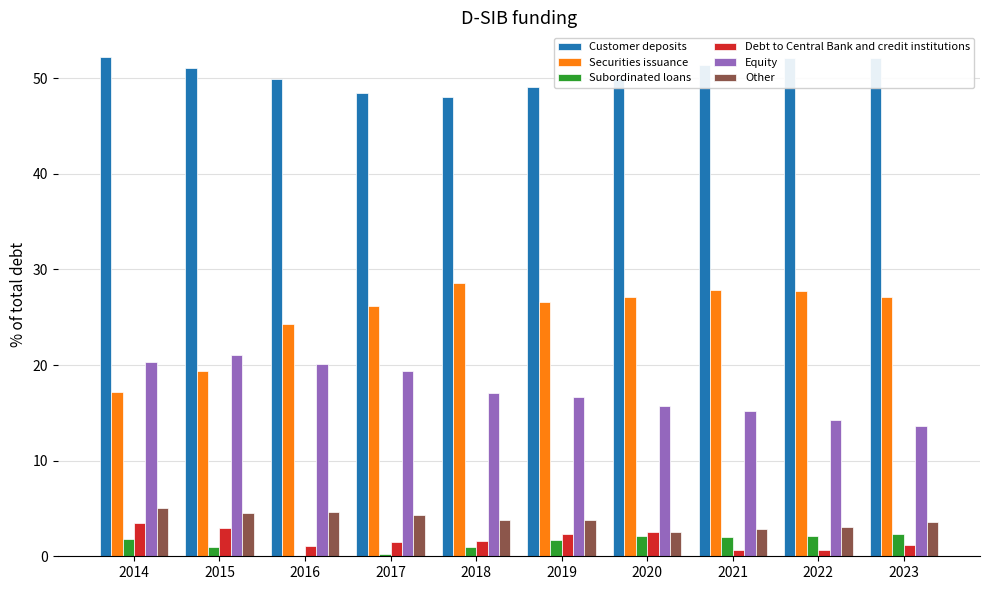

What is the sum of all Securities issuance values?

251.9